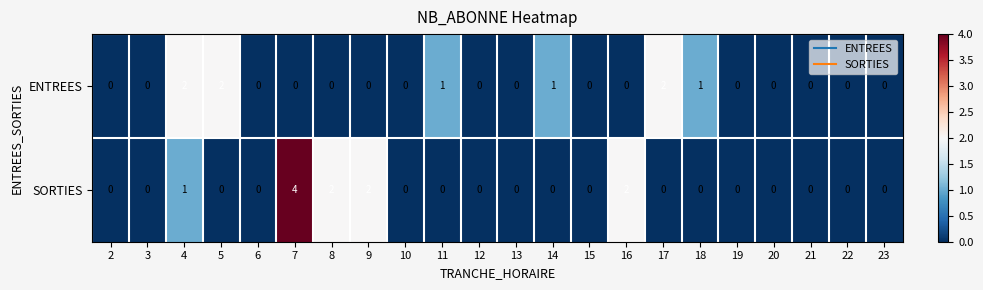

List the series in order of their overall mean, lowest first.

ENTREES, SORTIES